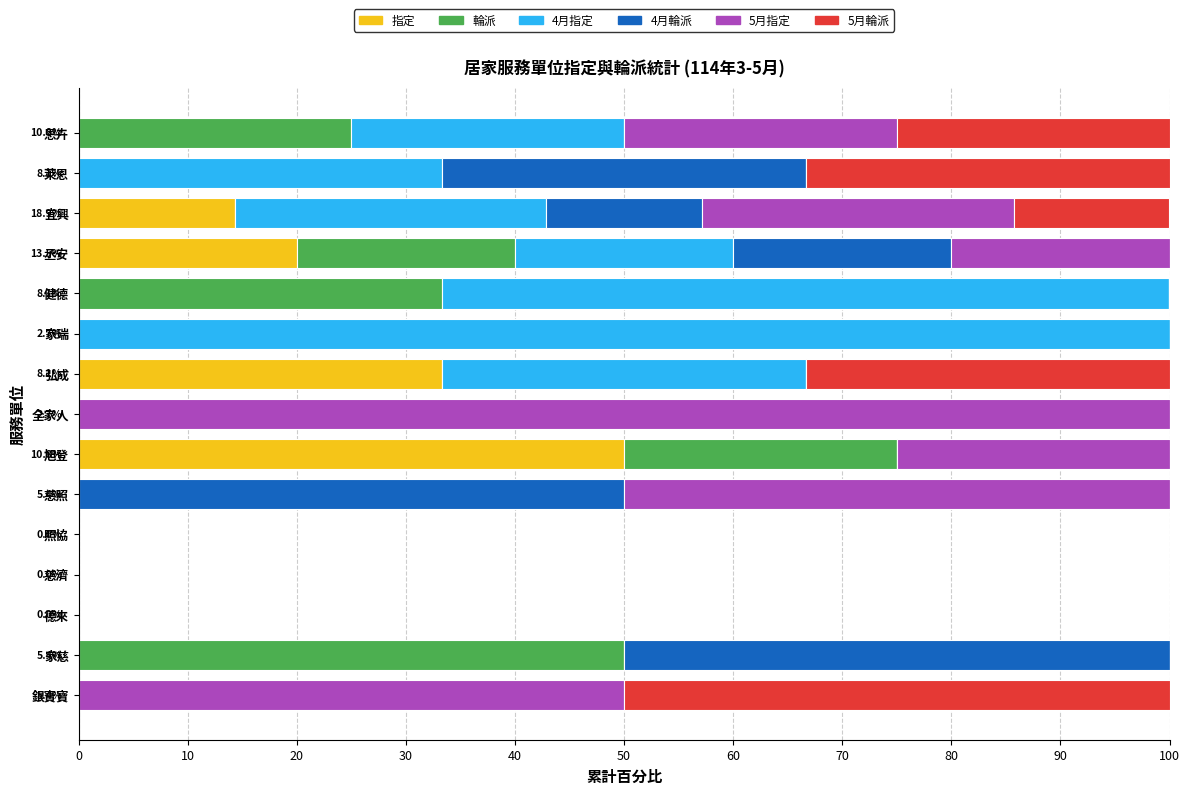

What is the highest value of the 指定 series?

50.0